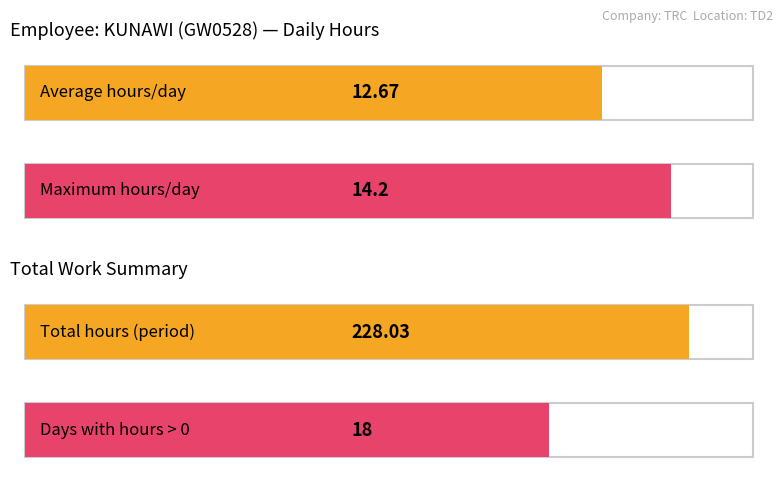

Are the bars grouped side by side (vs. stacked)?

No